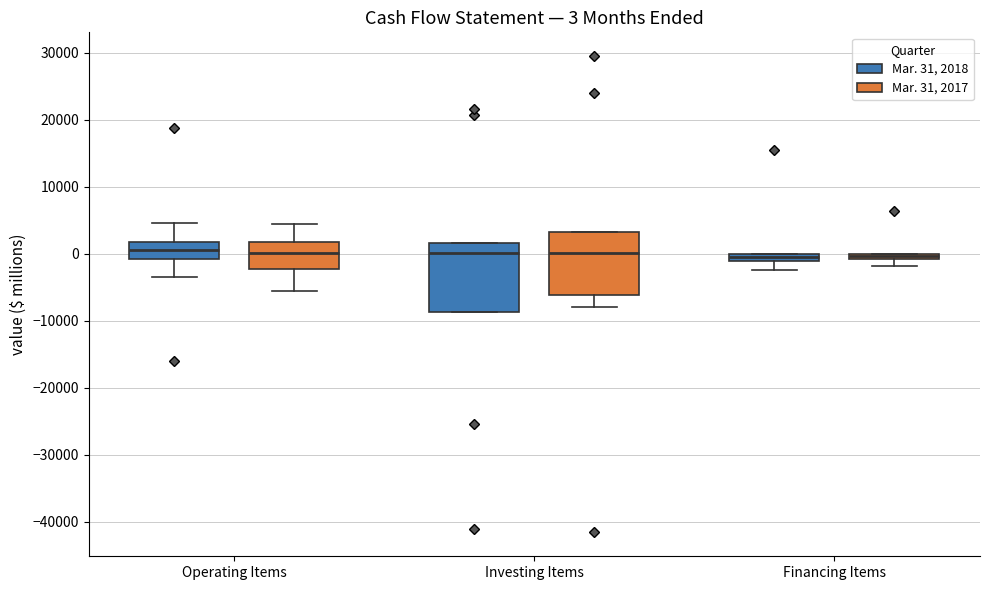

Comparing the boxes themselves (not the whiskers), which one is the tallest?

Investing Items (Mar. 31, 2018)